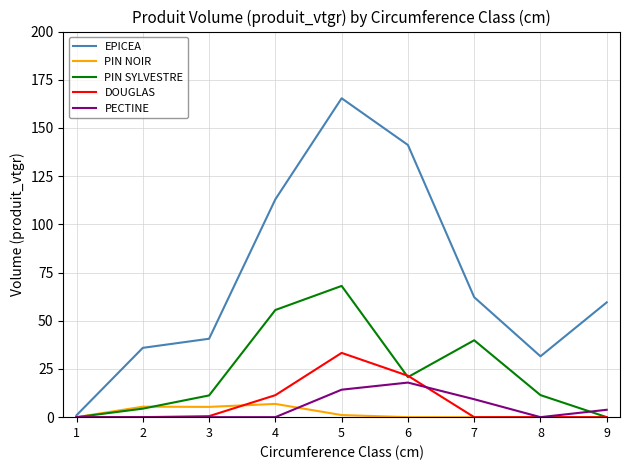

What are all the series names shown in the legend?

EPICEA, PIN NOIR, PIN SYLVESTRE, DOUGLAS, PECTINE